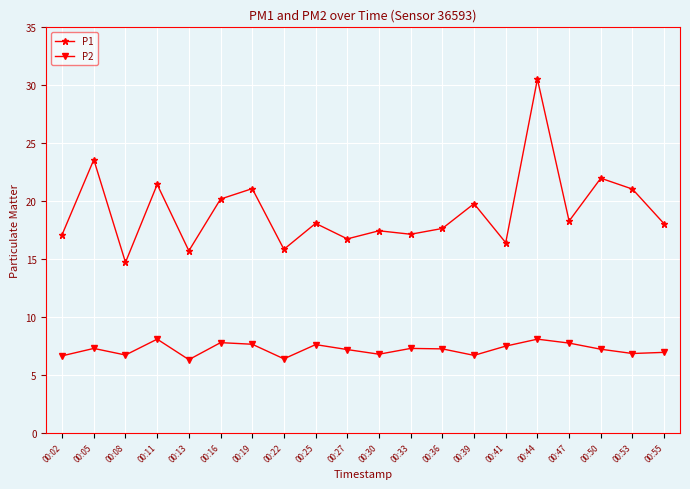

What is the sum of all P2 values?

143.7